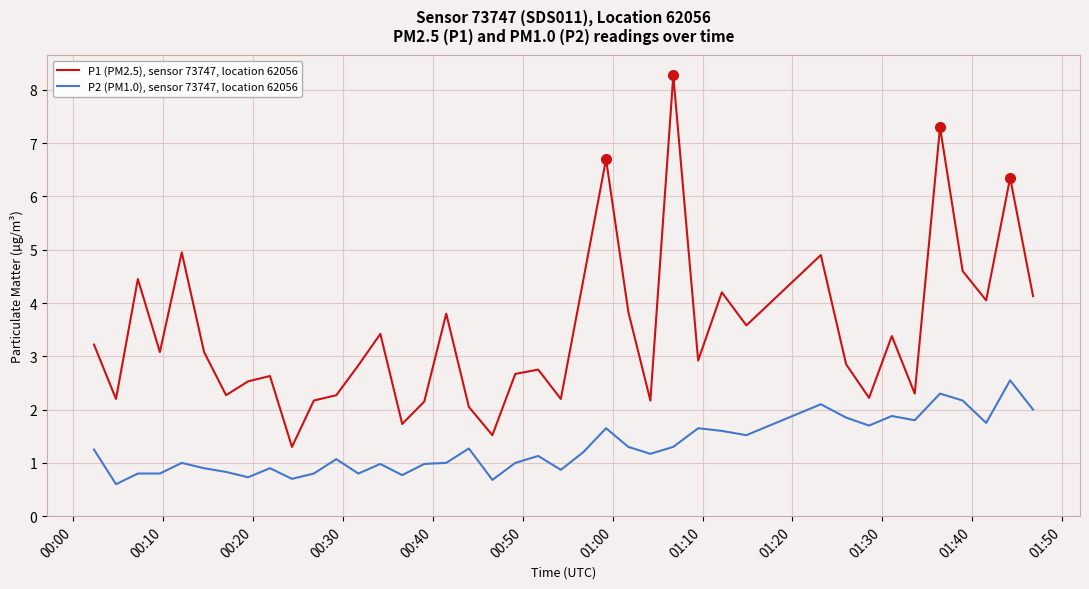

Is this an area chart (filled region under the line)?

No